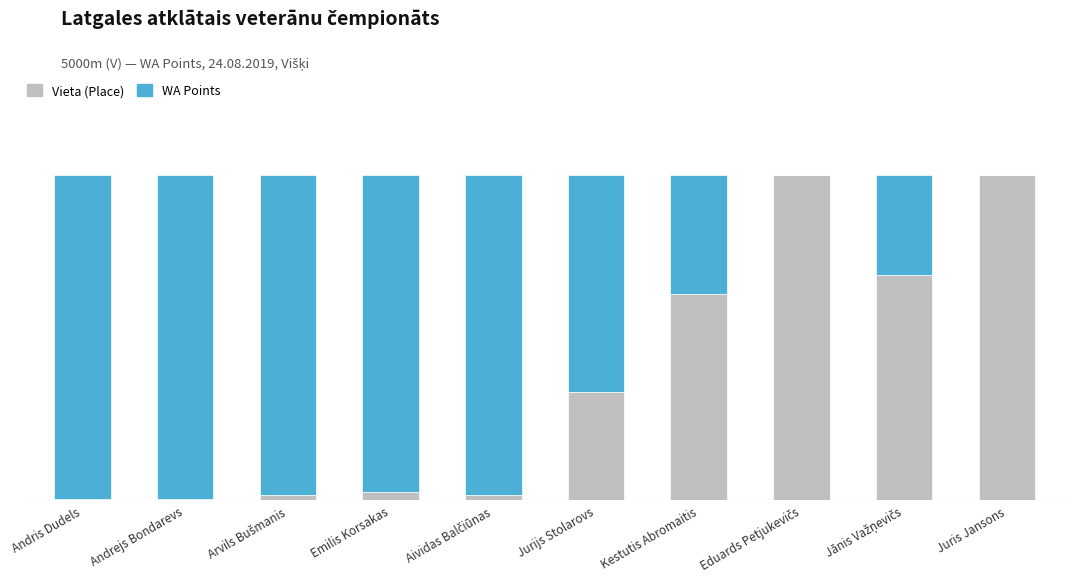

What value does the Vieta (Place) series have at Jurijs Stolarovs?

33.3